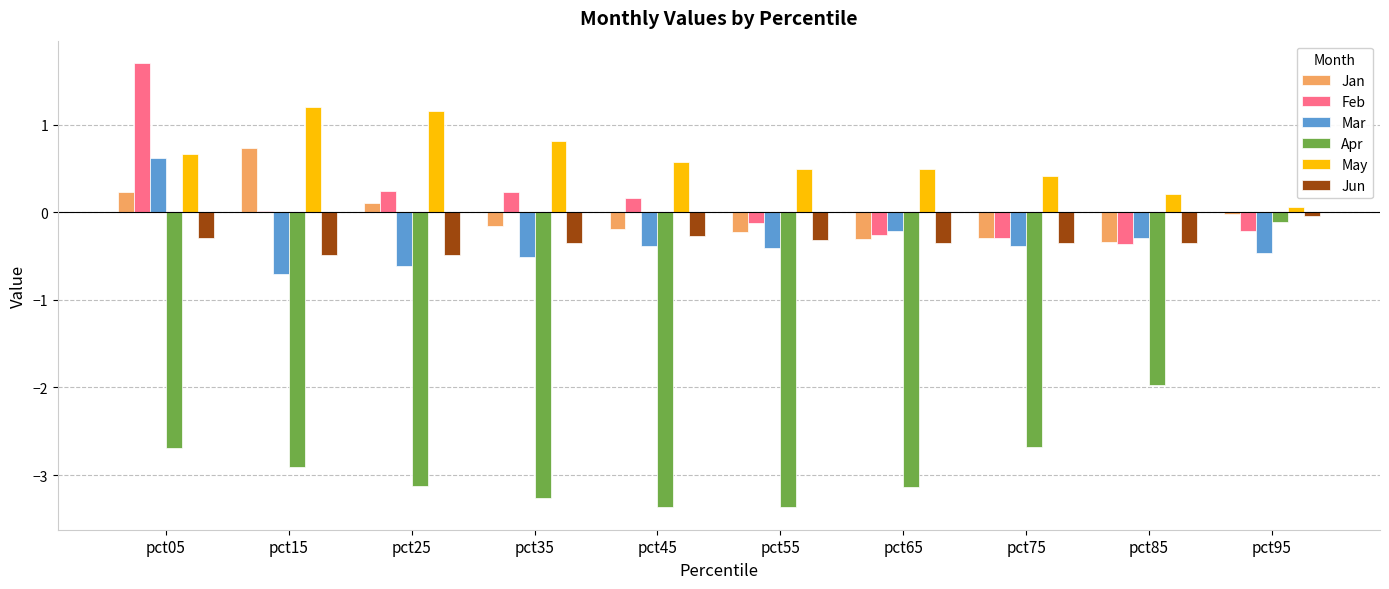

Is it true that Jun equals -0.5 at pct25?

True